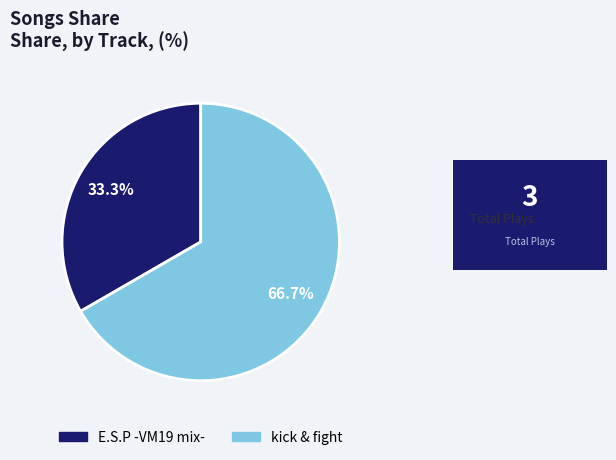

True or false: kick & fight accounts for 56% of the total.

False